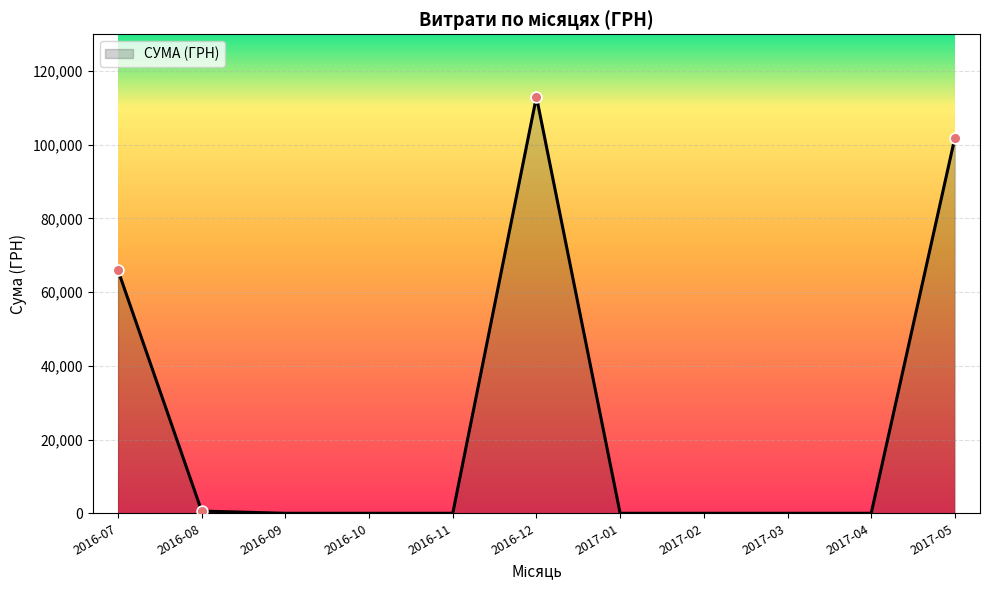

Which has a higher value, 2017-02 or 2016-12?

2016-12